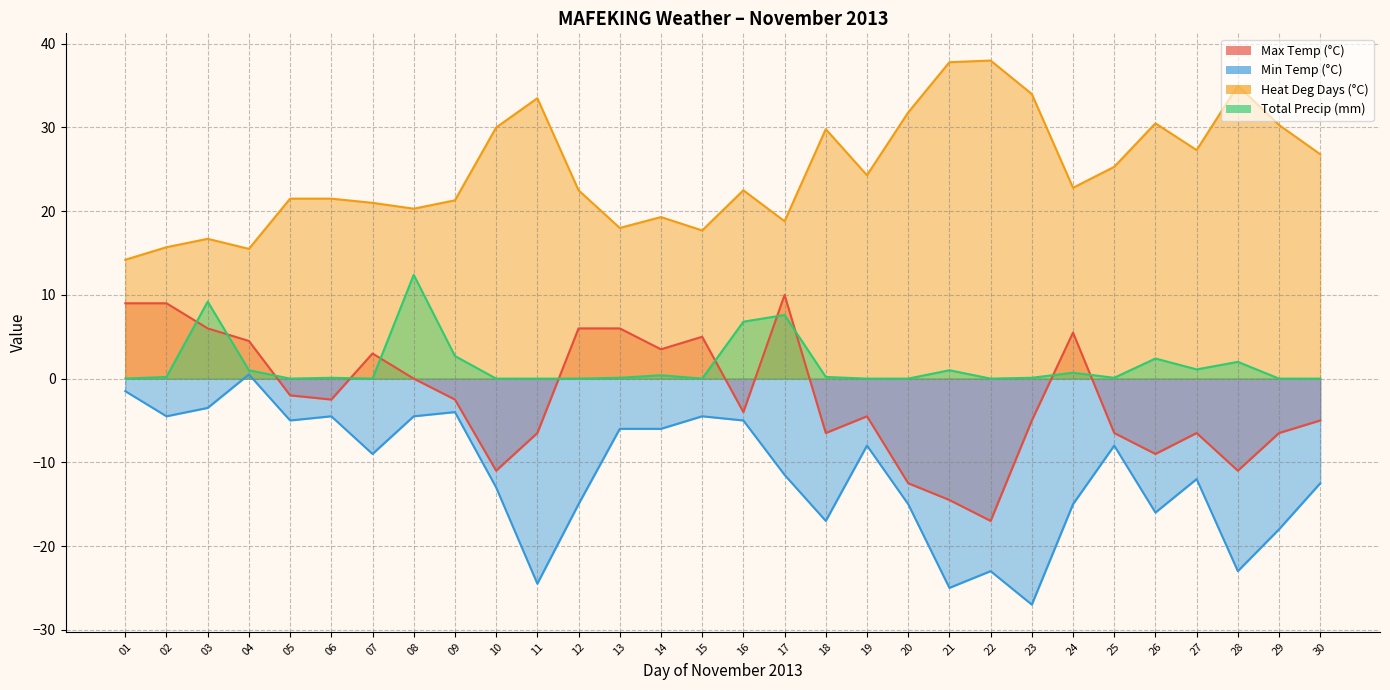

In Max Temp (°C), how many points are lower than both neighbors (excluding endpoints)?

8